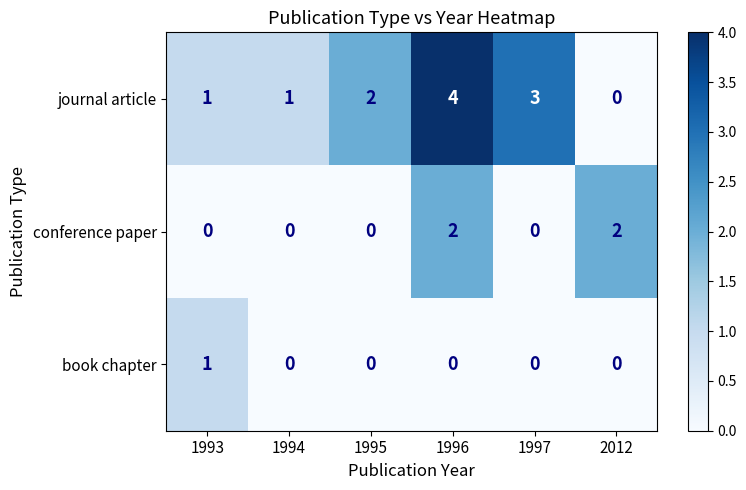

The value of conference paper at 1997 is 0. True or false?

True